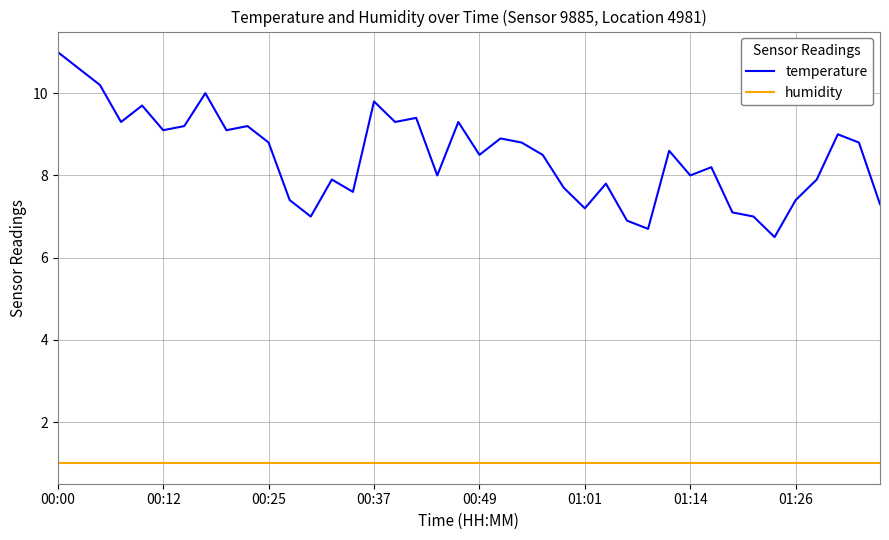

Which series has the largest total across all categories?

temperature